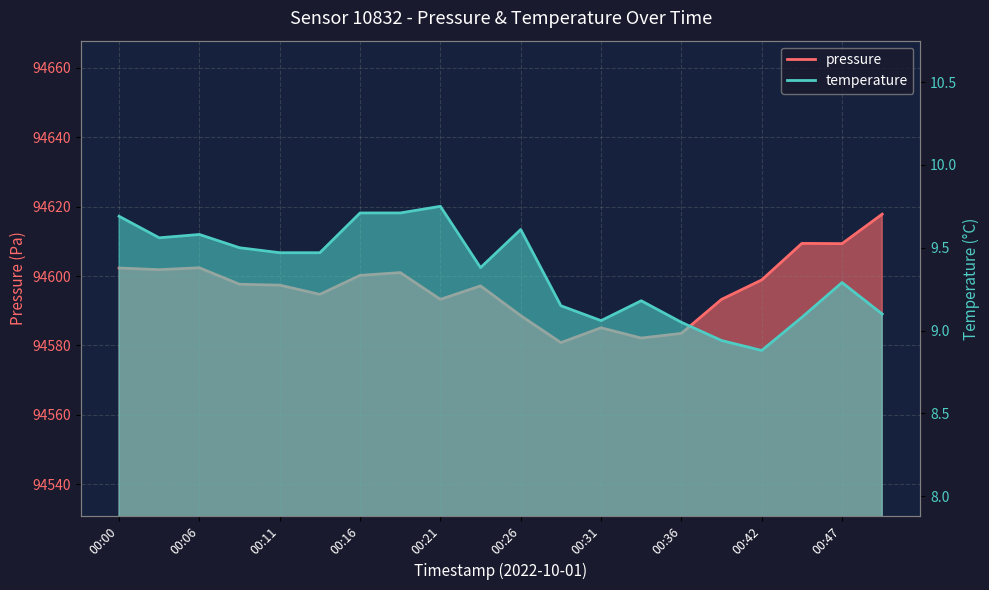

True or false: pressure and temperature intersect in this chart.

False